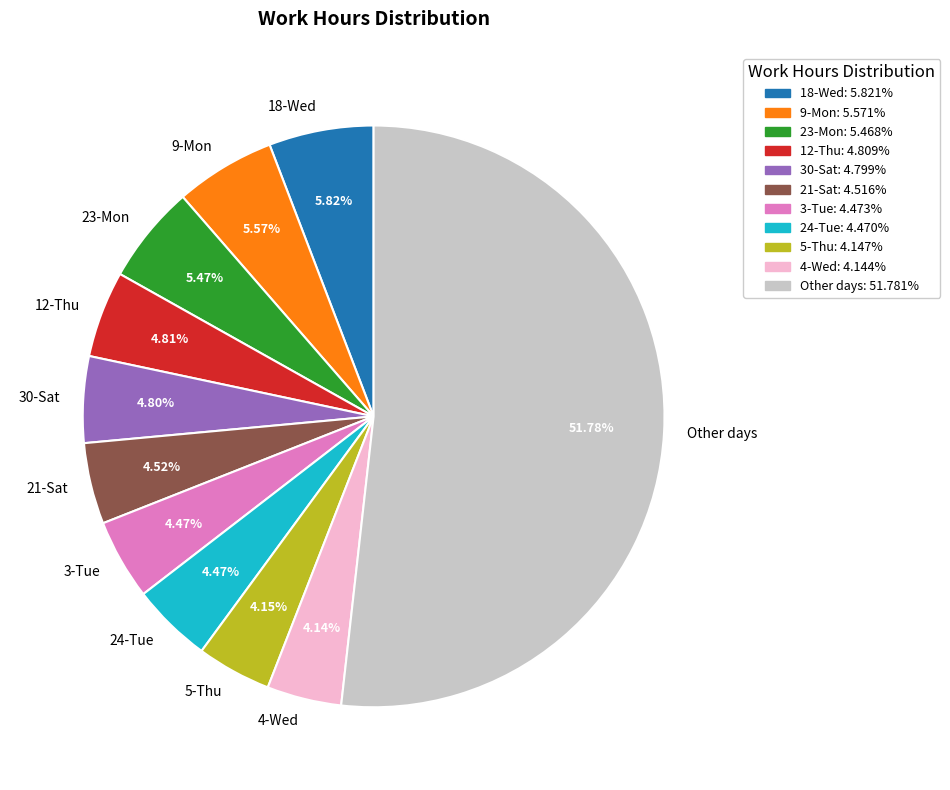

To the nearest percent, what percentage of the pie is 5-Thu?

4%